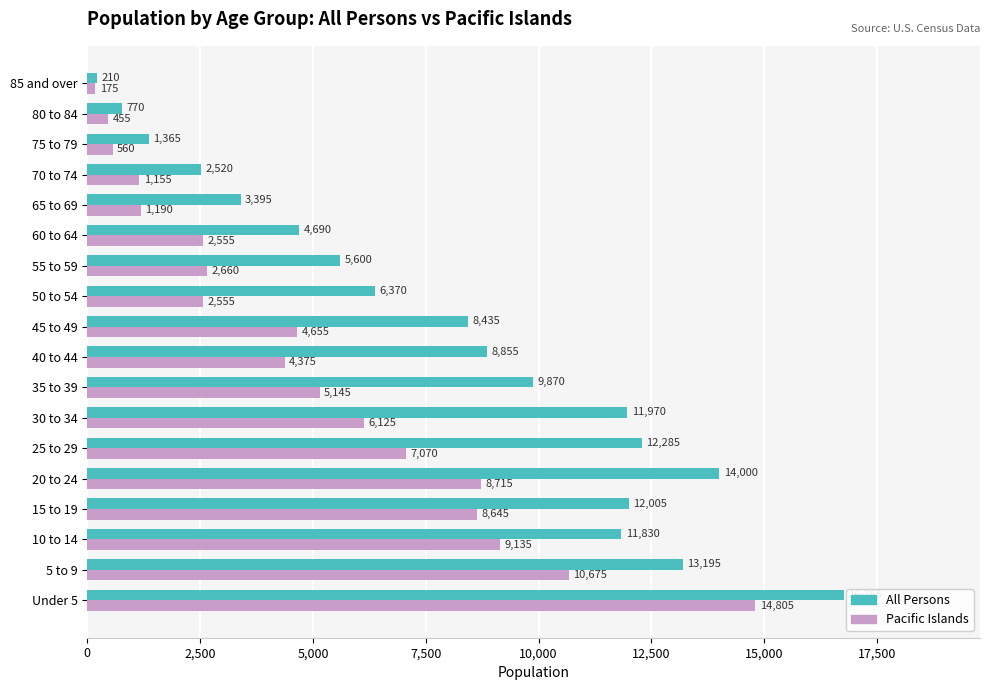

How many categories are shown in the chart?

18